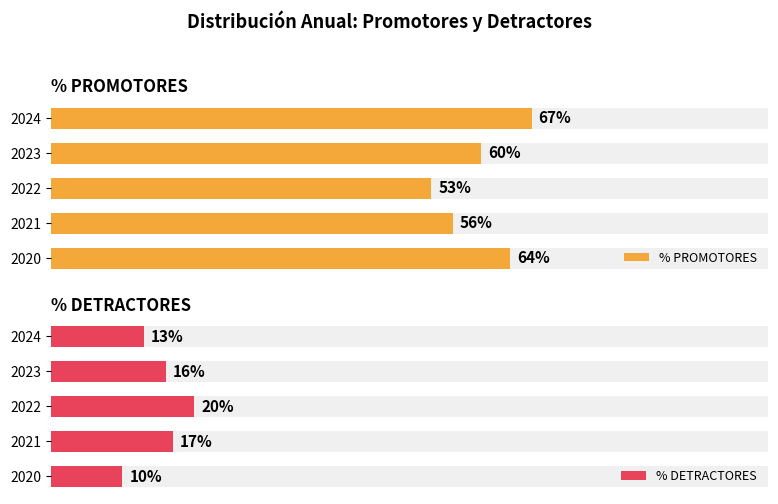

Between 2023 and 2024, which is larger?

2024